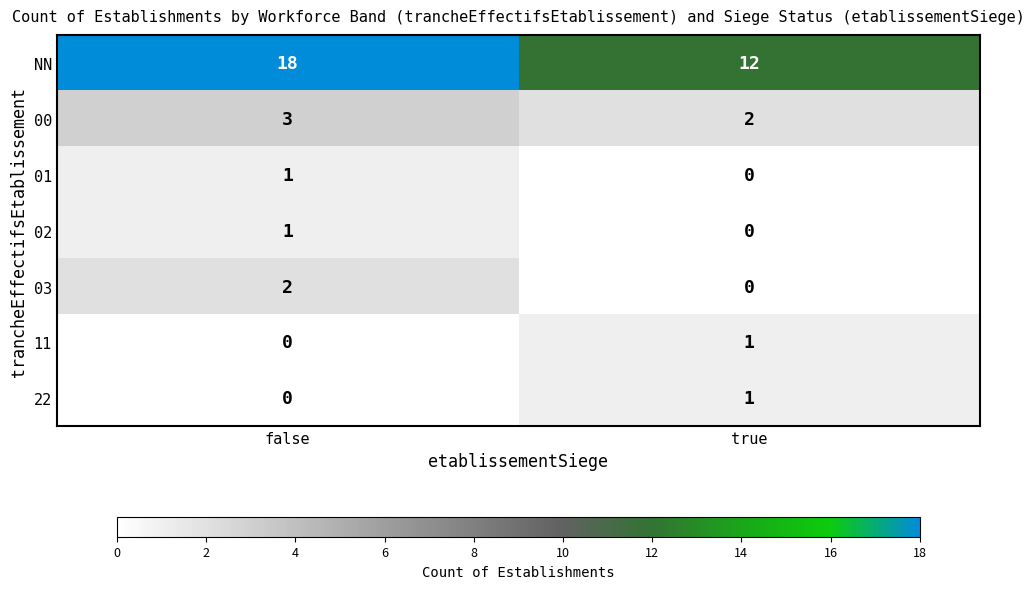

True or false: NN has a value of 6 at true.

False